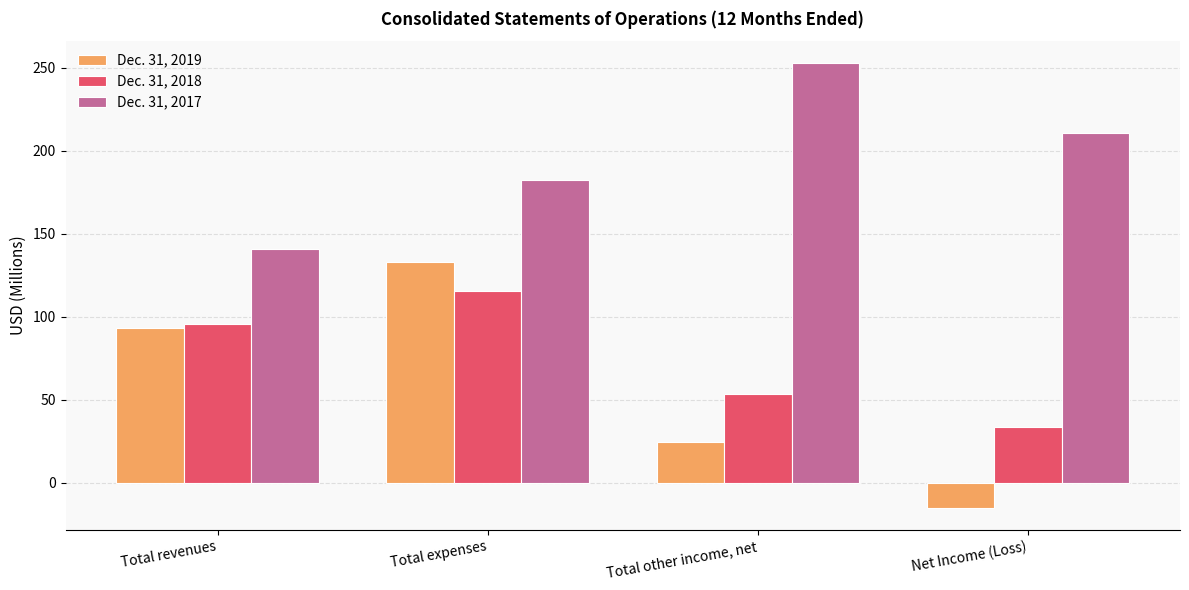

Read the Dec. 31, 2017 value at Total expenses.

182.6